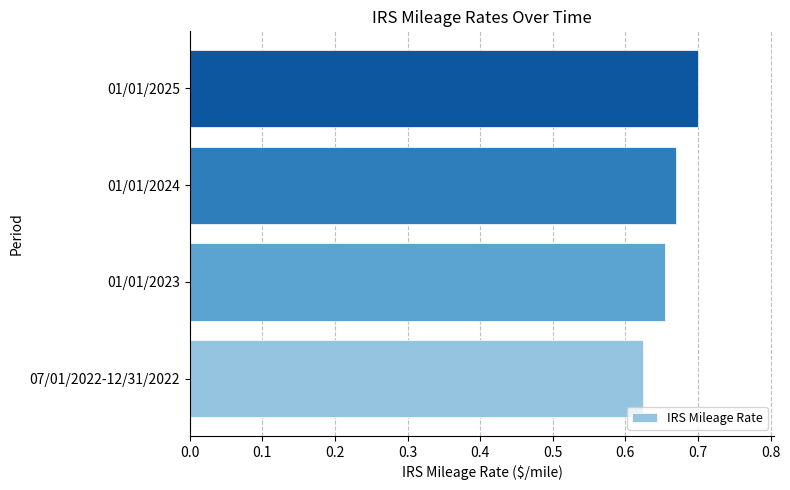

Rank the categories by value from highest to lowest.

01/01/2025, 01/01/2024, 01/01/2023, 07/01/2022-12/31/2022